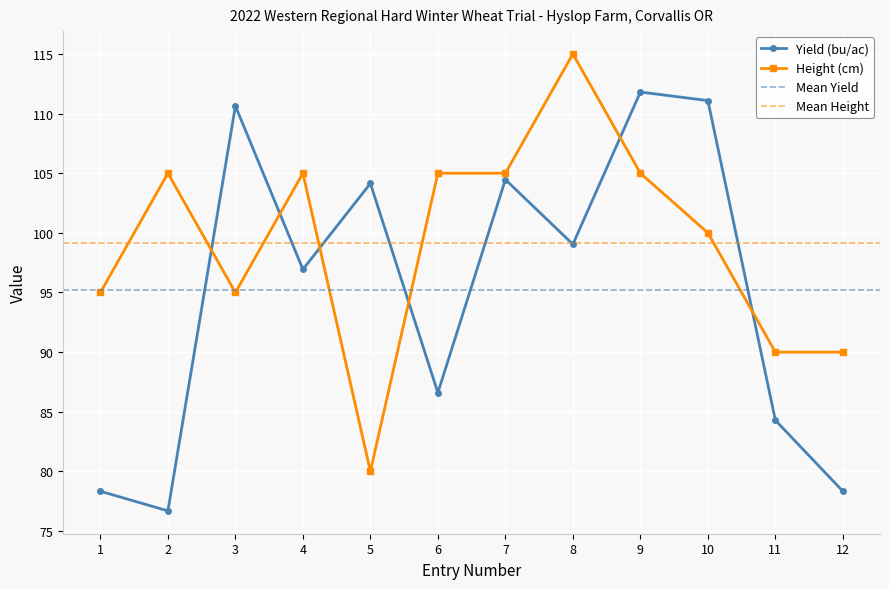

The value of Height (cm) at 3 is 138.5. True or false?

False